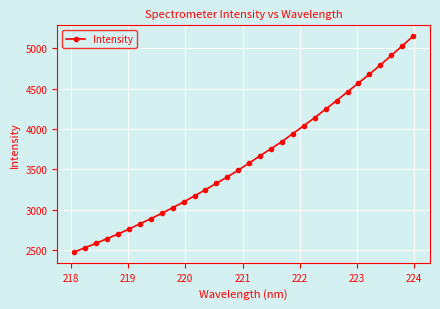

What is the value of the 10th point from the left?

3026.8